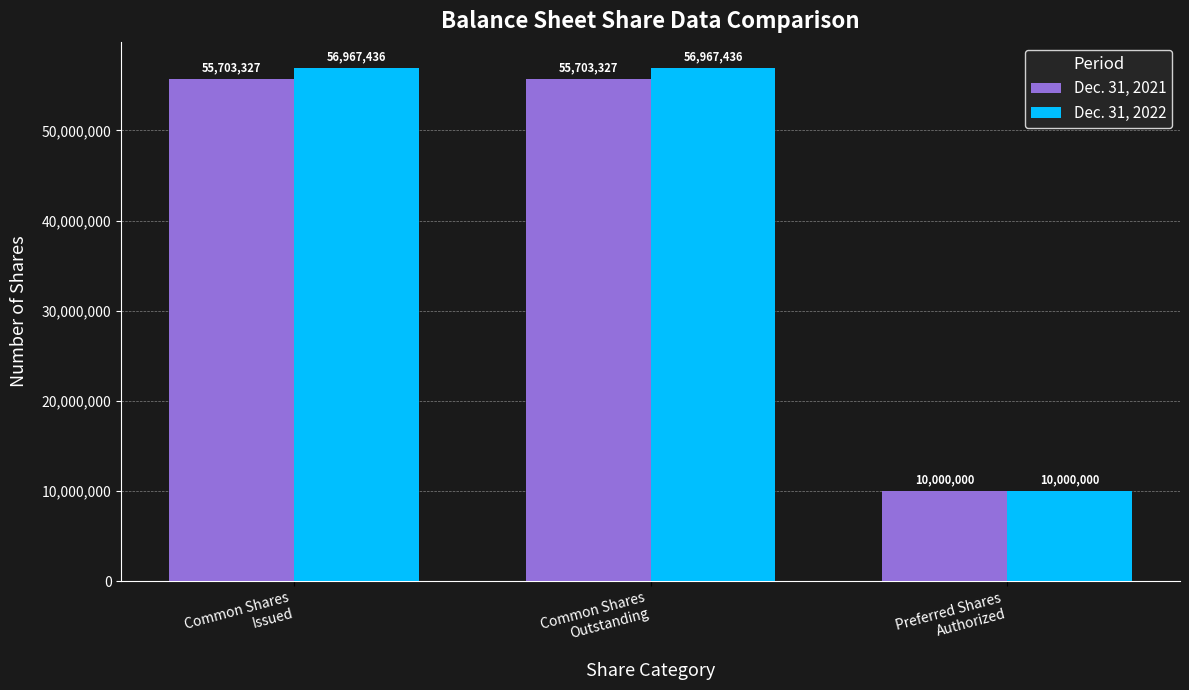

The Dec. 31, 2021 series shows 55703327 at Common Shares
Outstanding. True or false?

True